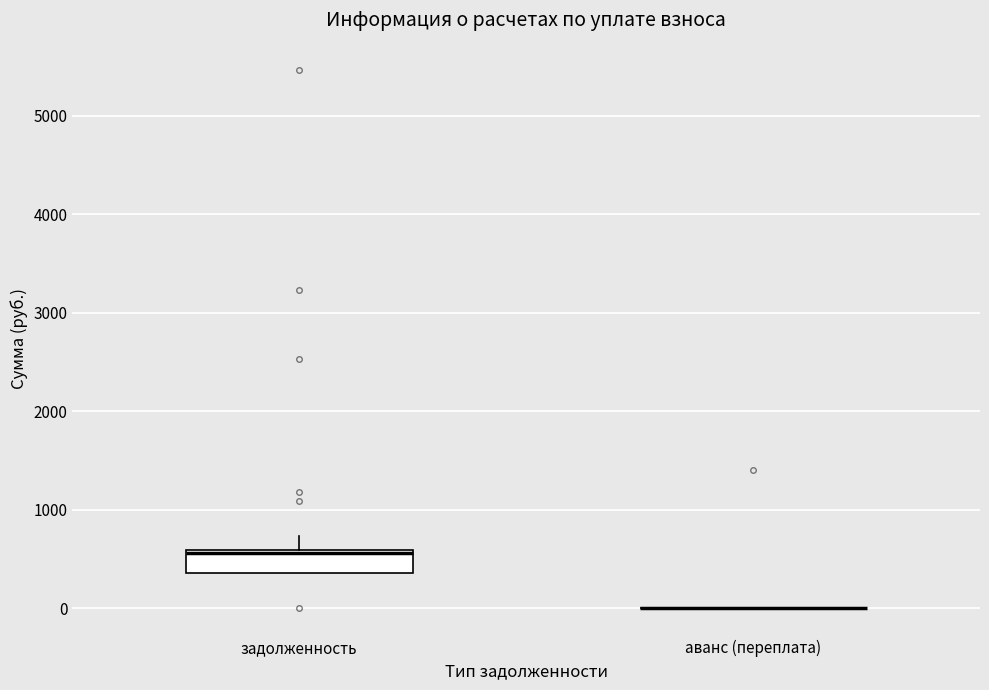

Reading left to right, transcribe this box plot: for each box, give where its median line is, the range the box spans, and where its two whiskers end, as read against the y-axis. The values are not printed on the chart, so give them approximately, as read against the axis.

задолженность: median 600, box 400 to 600, whiskers 400 to 700
аванс (переплата): box collapsed to a line at 0, whiskers 0 to 0